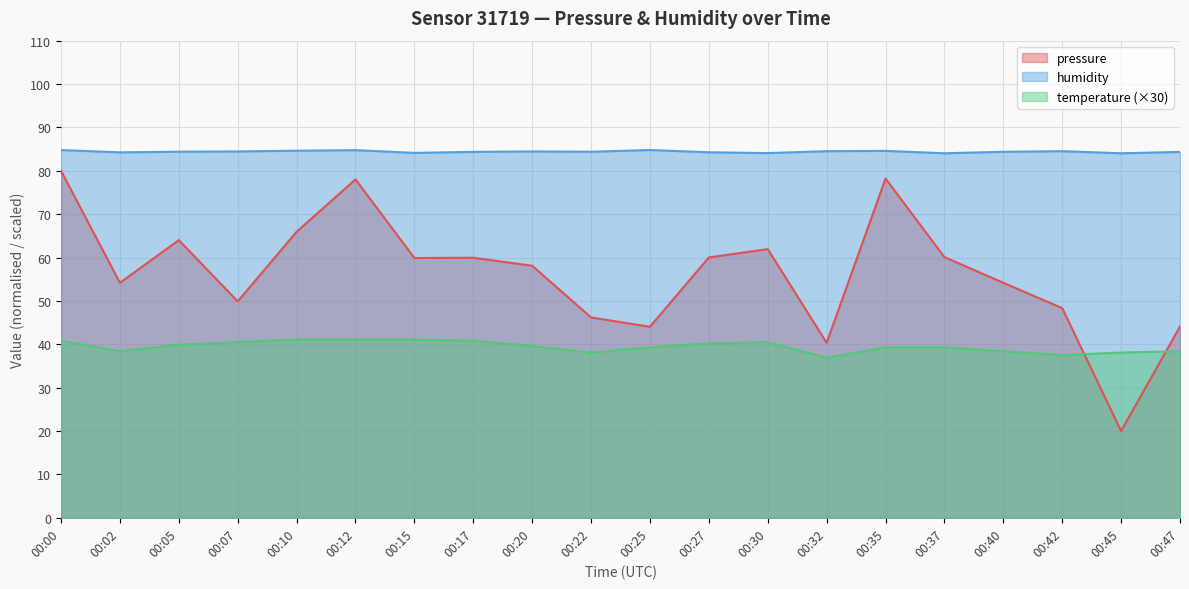

Read the pressure value at 00:15.

59.9